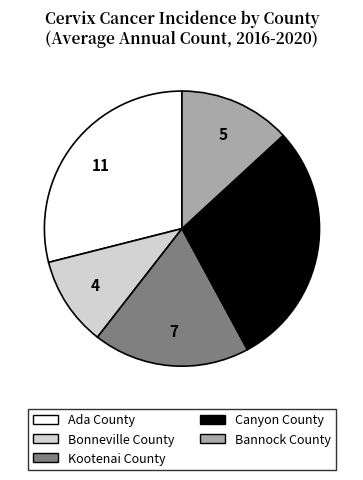

True or false: Bonneville County accounts for 11% of the total.

True